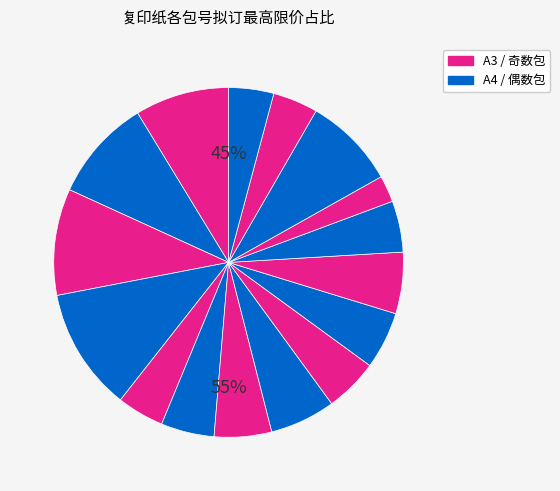

What is the largest slice in the pie chart?

第4包